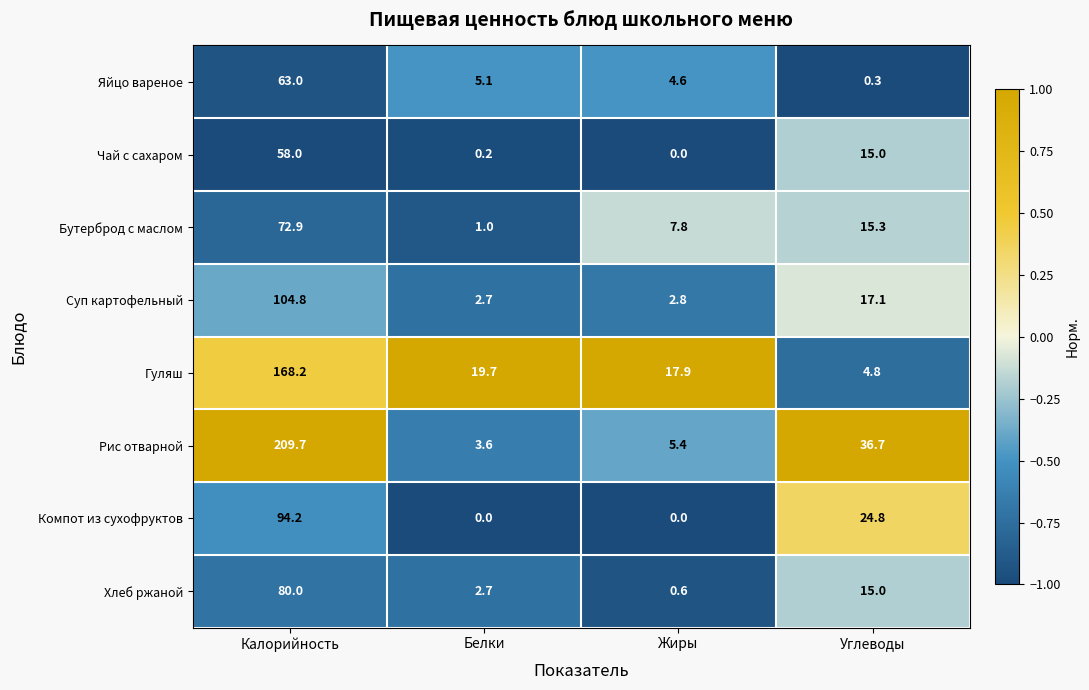

At how many categories does at least one series exceed 0?

4